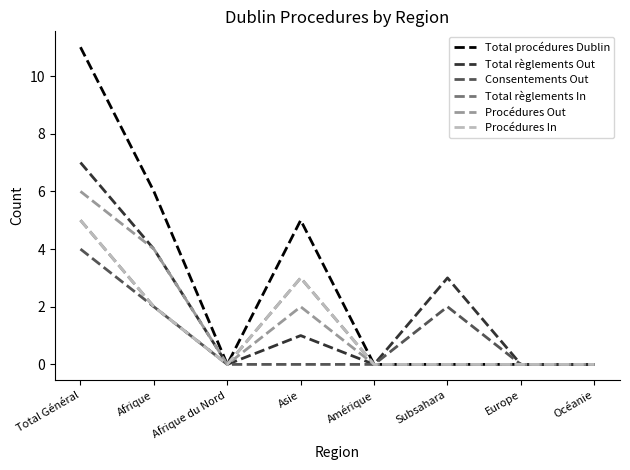

Between Amérique and Afrique du Nord, which is larger?

Amérique